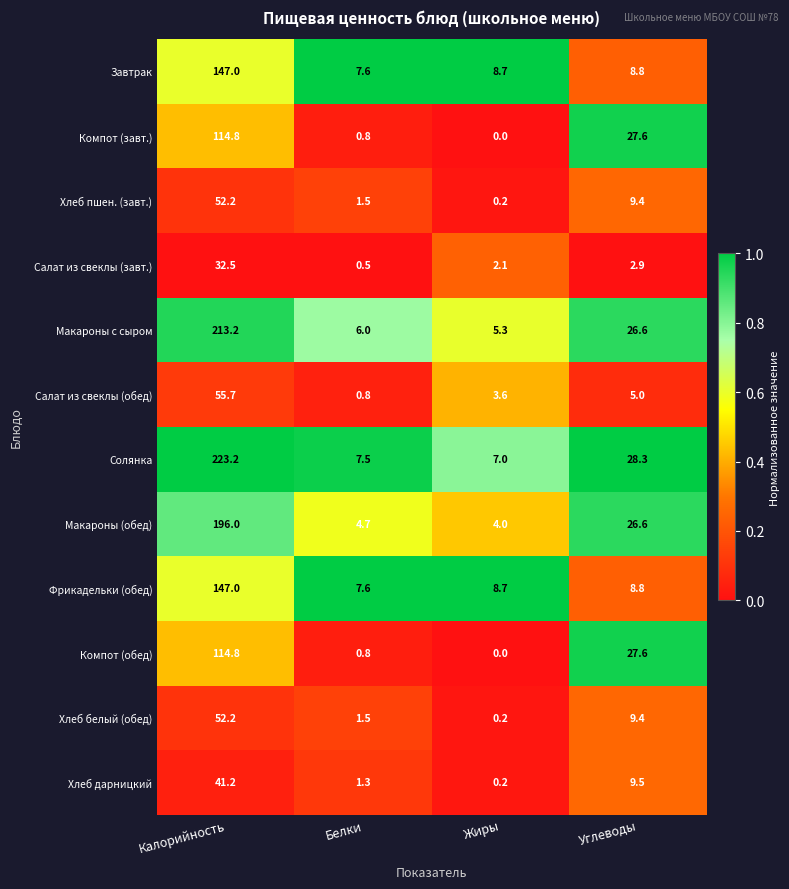

At which label is Хлеб пшен. (завт.) closest to 26?

Углеводы